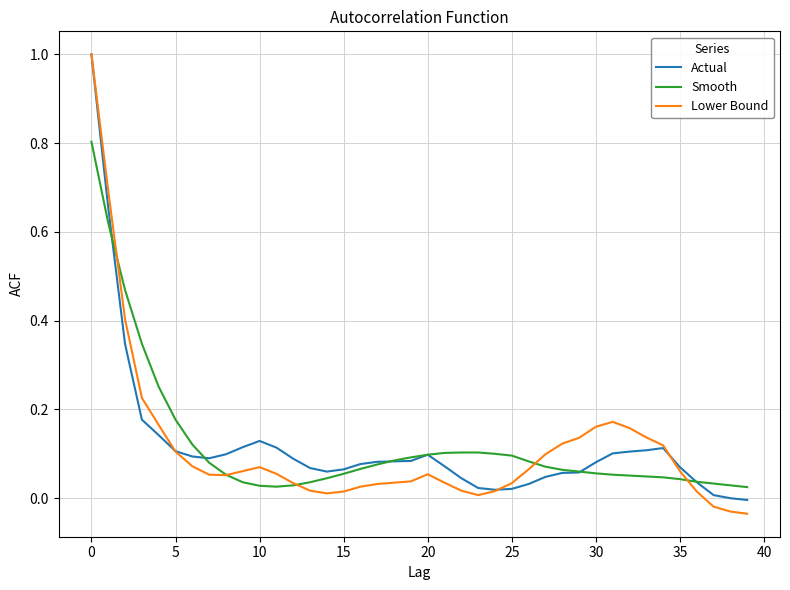

Which series has the largest range (max minus min)?

Lower Bound